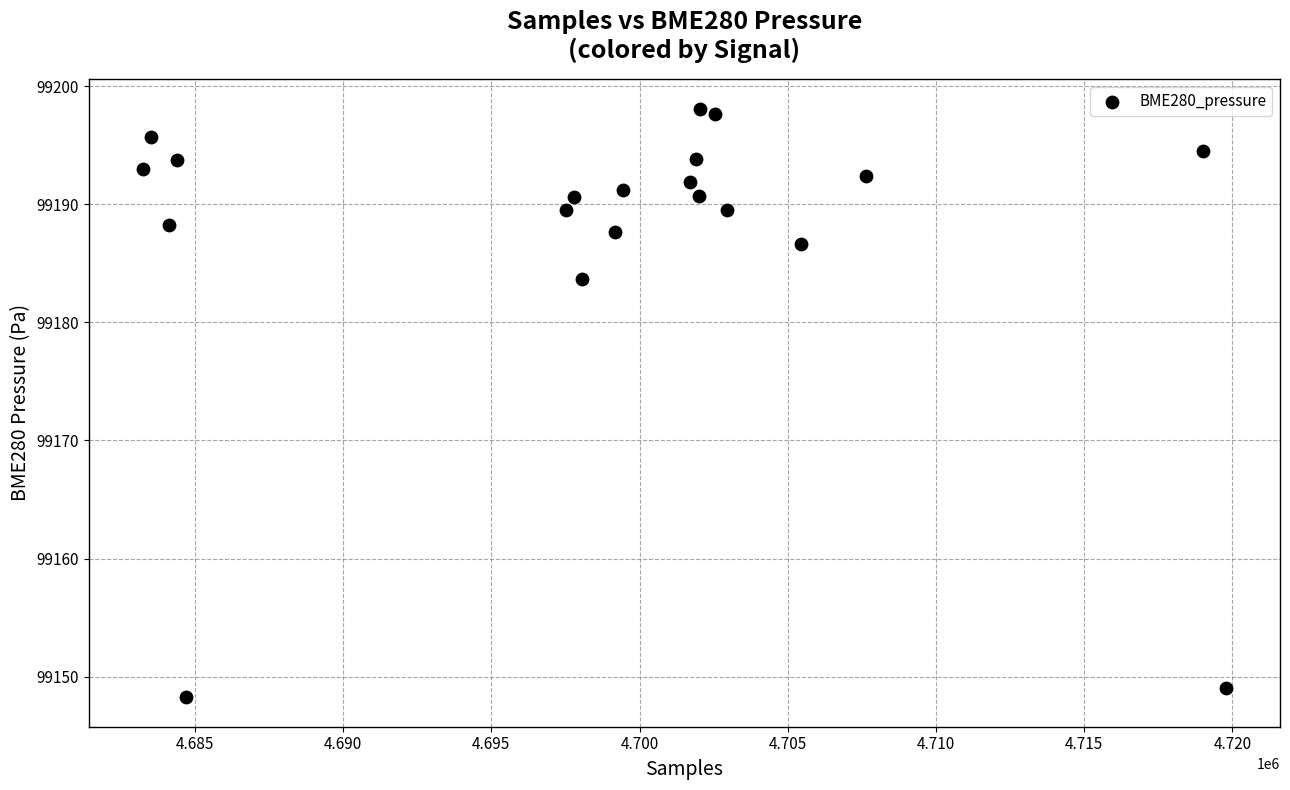

What Y value in the scatter plot is closest to 99173?

99183.7